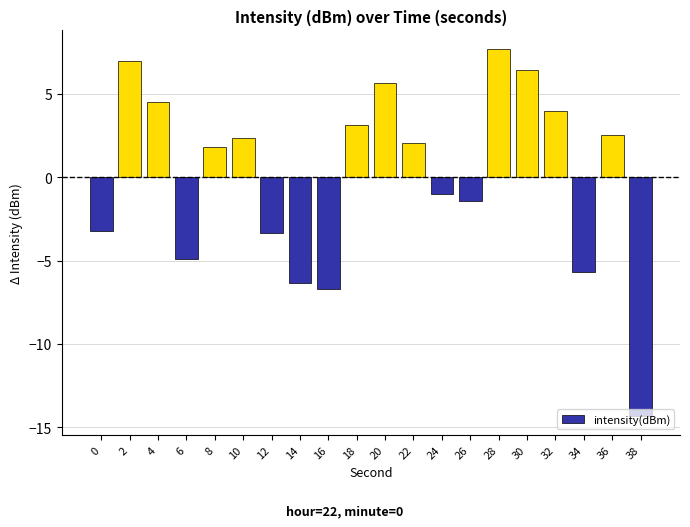

What is the minimum value shown in the chart?

-14.4